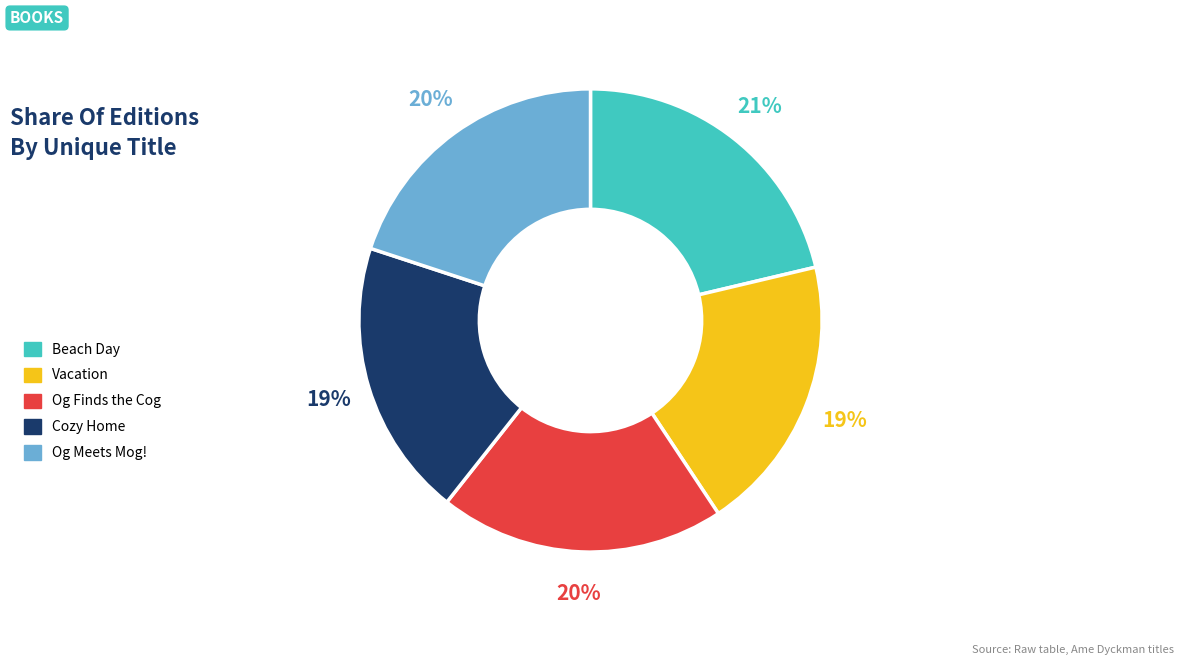

Is it true that Og Meets Mog! is 13% of the pie?

False